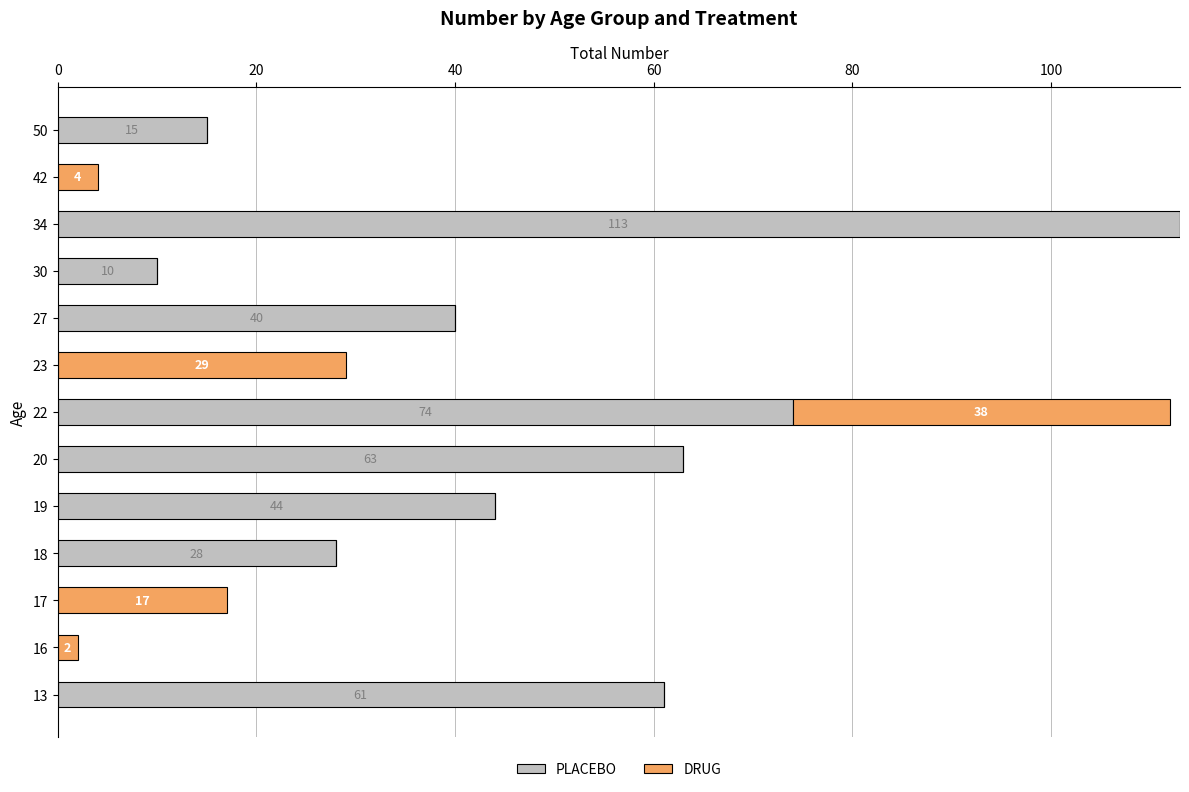

What is the total value across all series at 30?

10